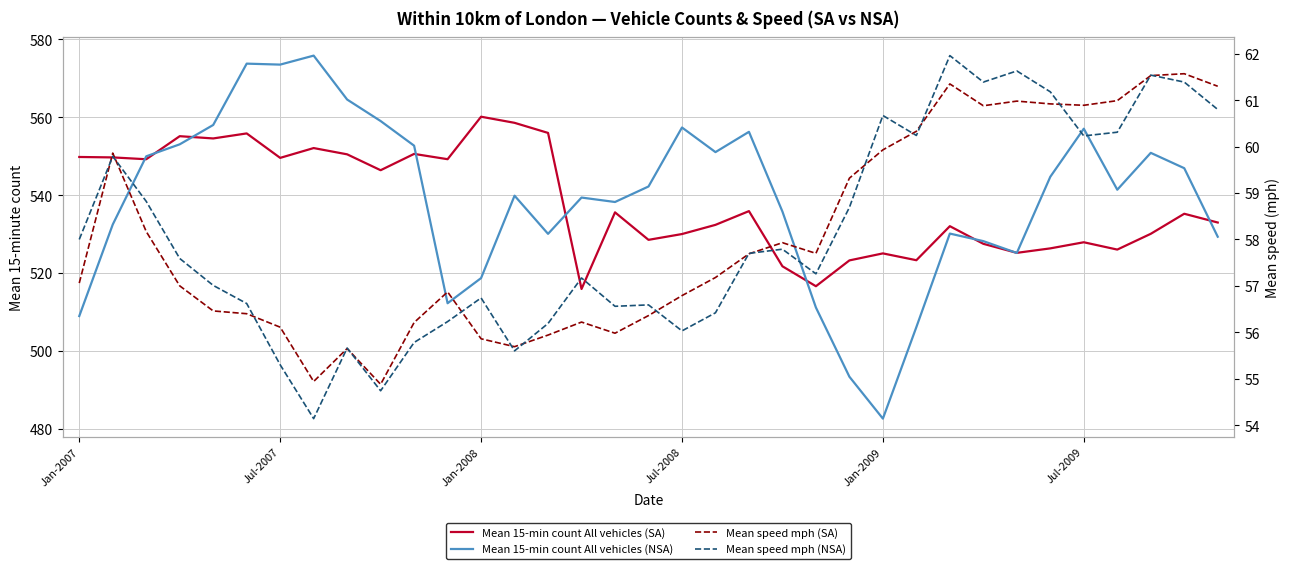

How many lines are shown in the chart?

4